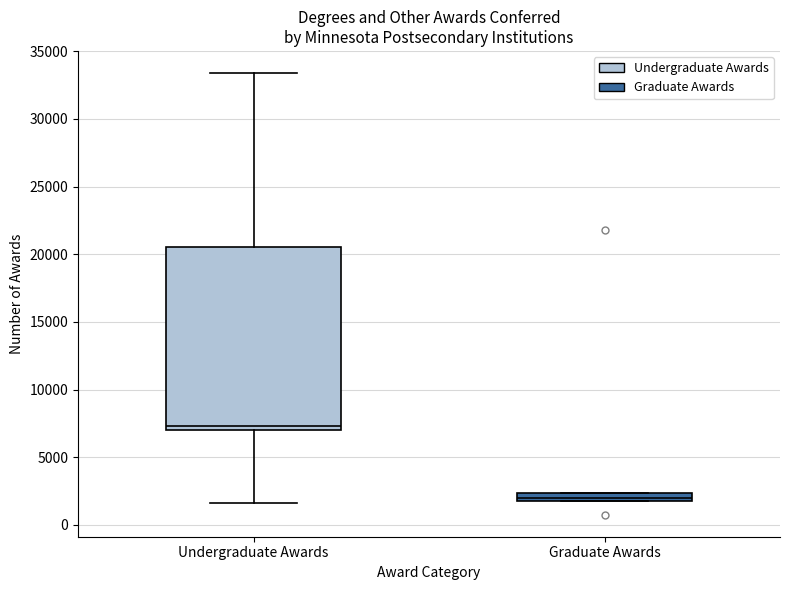

Where is the upper edge of the box for Graduate Awards on the y-axis? The values are not printed on the chart, so give them approximately, as read against the axis.

2500